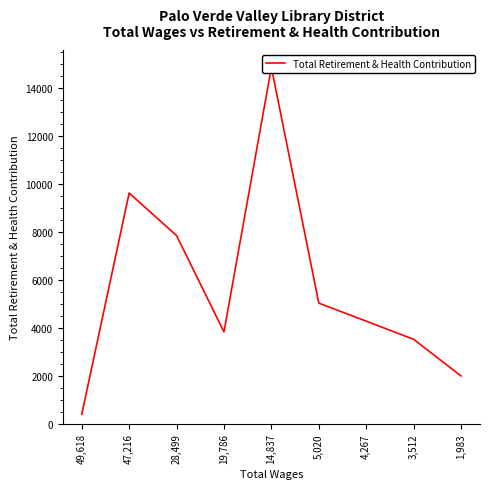

Reading right to left, transcribe all the data shown in this chart.

1,983=1983	3,512=3512	4,267=4267	5,020=5020	14,837=14837	19,786=3820	28,499=7832	47,216=9604	49,618=388